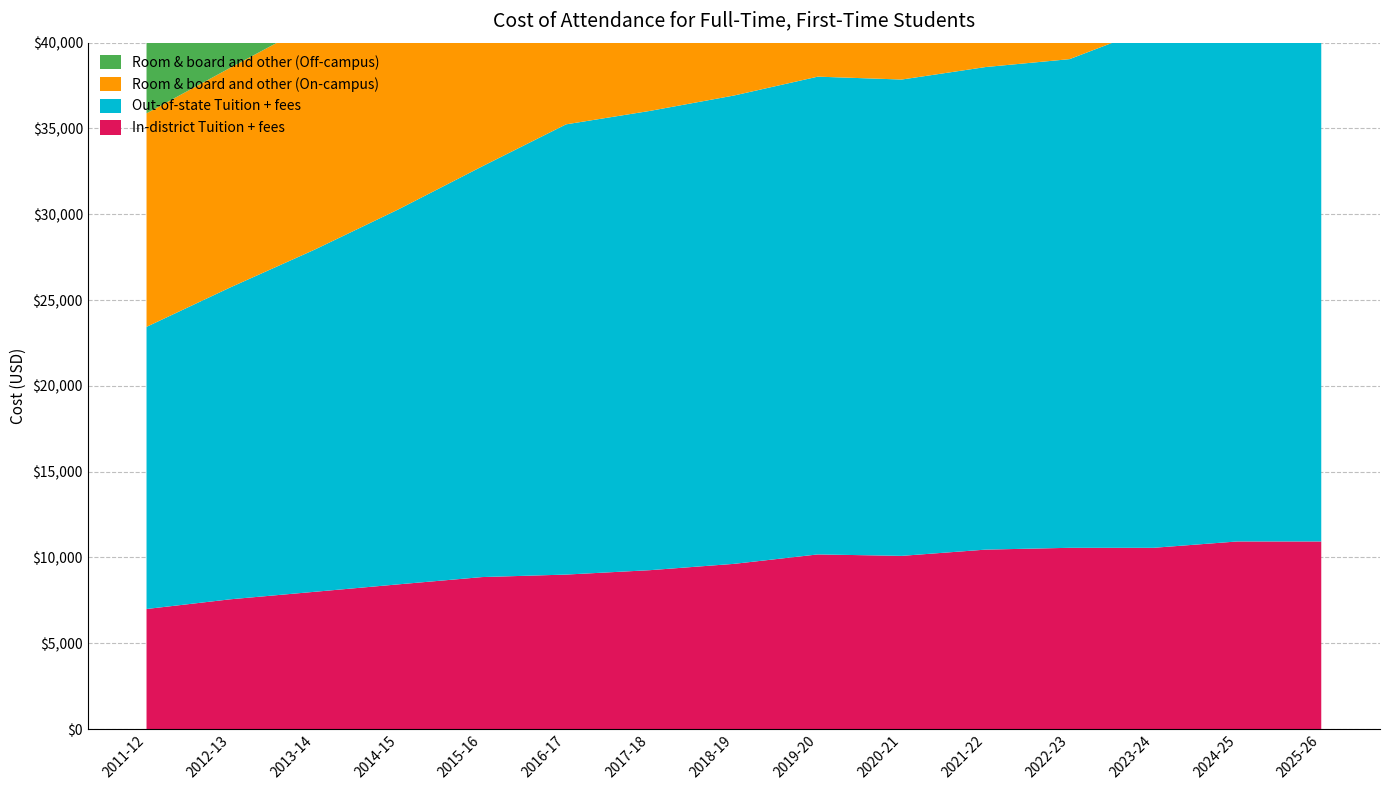

Reading left to right, list all the values displayed in this chart.

In-district Tuition + fees: 6994.0	7560.0	7995.0	8430.0	8855.0	9000.0	9257.0	9624.5	10174.8	10090.8	10454.8	10559.8	10559.8	10930.5	10930.5
Out-of-state Tuition + fees: 16444.0	18180.0	19935.0	21850.0	23935.0	26240.0	26767.0	27294.5	27844.8	27760.8	28124.8	28479.8	30349.8	32740.5	34910.5
Room & board and other (On-campus): 12442.0	12802.0	13232.0	13516.0	13900.0	14750.0	15314.0	15566.0	16146.0	16752.0	17924.0	19058.0	20910.0	21444.0	21538.0
Room & board and other (Off-campus): 17088.0	17402.0	17532.0	17532.0	17614.0	18236.0	19335.0	19335.0	19487.0	20908.0	22882.0	23626.0	23128.0	24162.0	24398.0